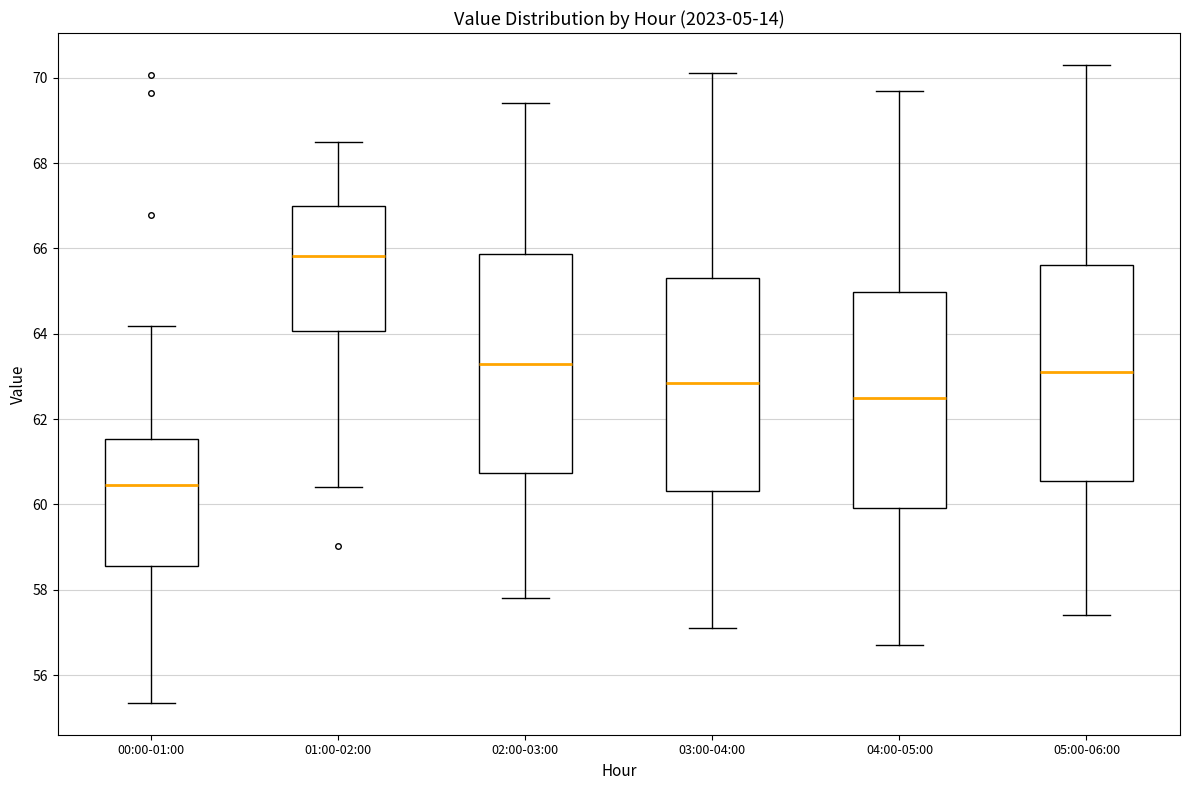

Reading left to right, read every box against the y-axis: the position of its median line, the range the box covers, and the ends of its whiskers. The values are not printed on the chart, so give them approximately, as read against the axis.

00:00-01:00: median 60.4, box 58.6 to 61.6, whiskers 55.4 to 64.2
01:00-02:00: median 65.8, box 64.0 to 67.0, whiskers 60.4 to 68.6
02:00-03:00: median 63.4, box 60.8 to 65.8, whiskers 57.8 to 69.4
03:00-04:00: median 62.8, box 60.4 to 65.4, whiskers 57.2 to 70.2
04:00-05:00: median 62.6, box 60.0 to 65.0, whiskers 56.8 to 69.8
05:00-06:00: median 63.2, box 60.6 to 65.6, whiskers 57.4 to 70.4